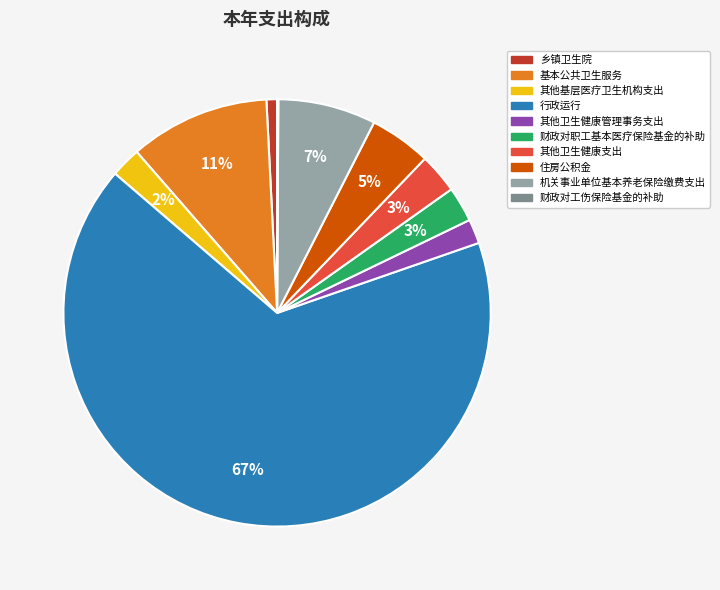

True or false: 其他基层医疗卫生机构支出 accounts for 10% of the total.

False